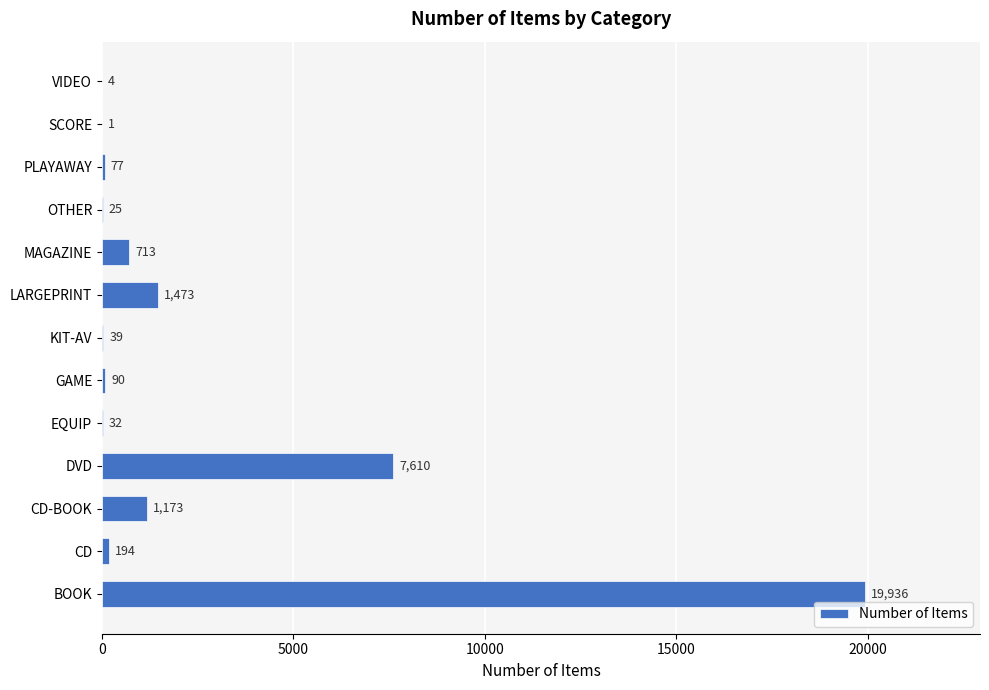

What is the maximum value shown in the chart?

19936